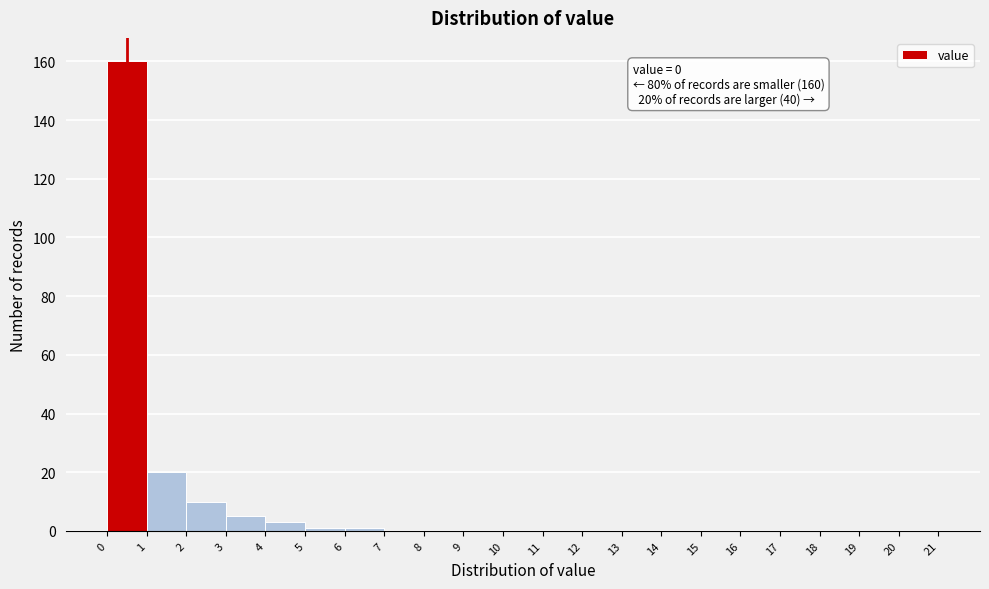

Over which range of the x-axis is the bar tallest?

0 to 1